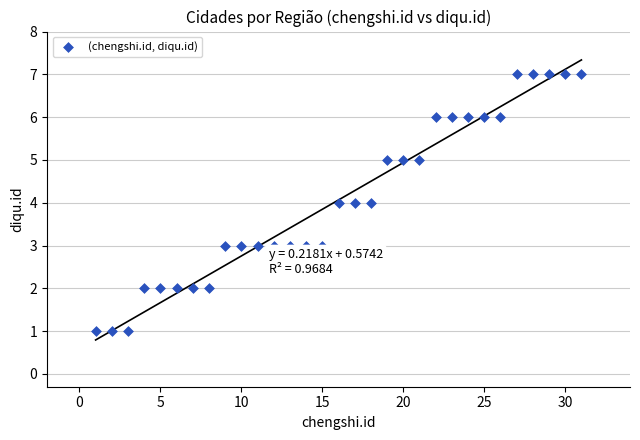

What is the range of X values (max minus min)?

30